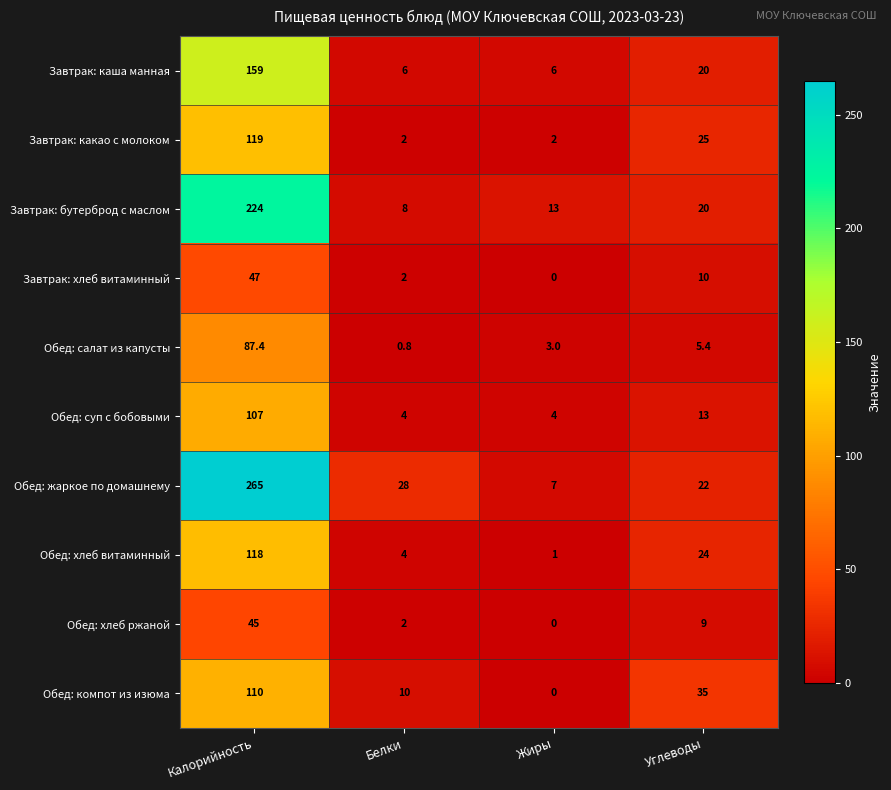

What is the sum of all Завтрак: хлеб витаминный values?

59.0